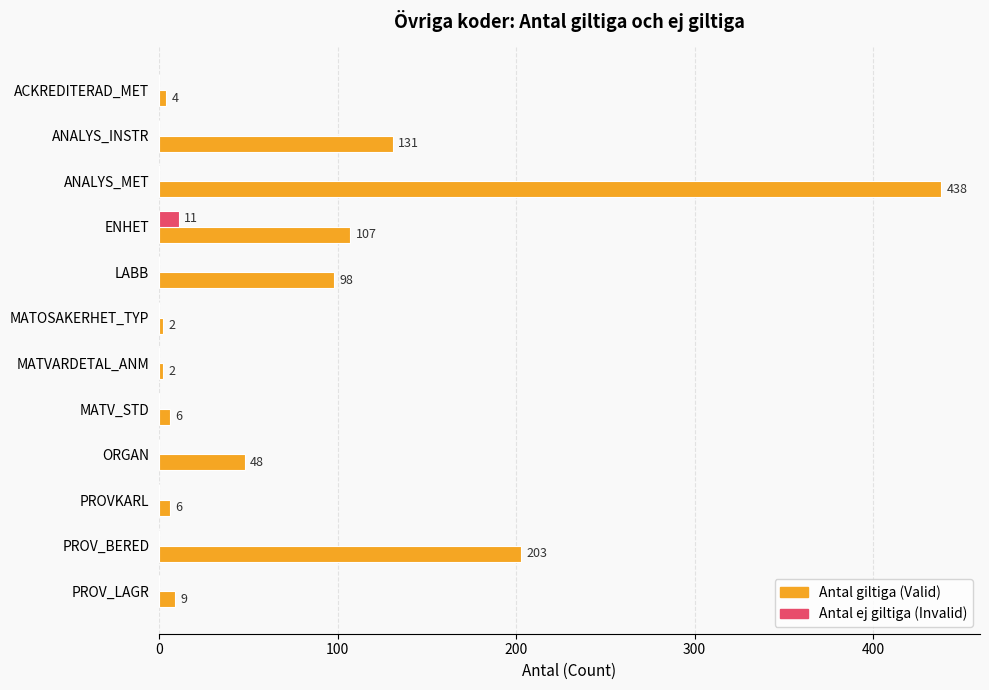

What is the total value across all series at PROV_BERED?

203